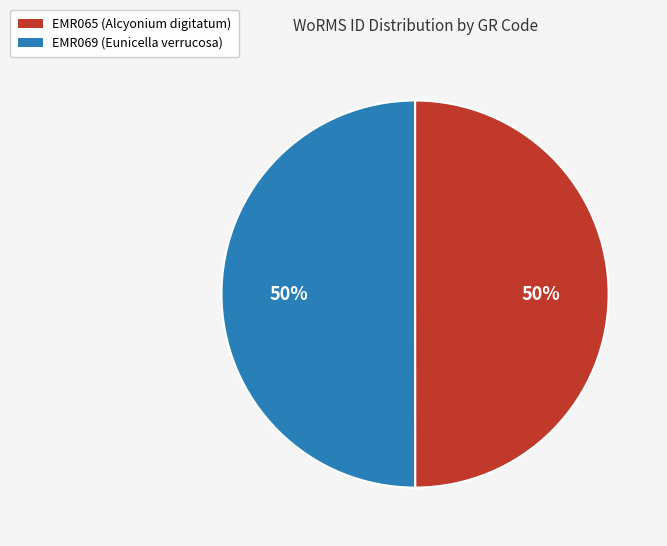

The EMR065 (Alcyonium digitatum) slice represents 50% of the pie. True or false?

True